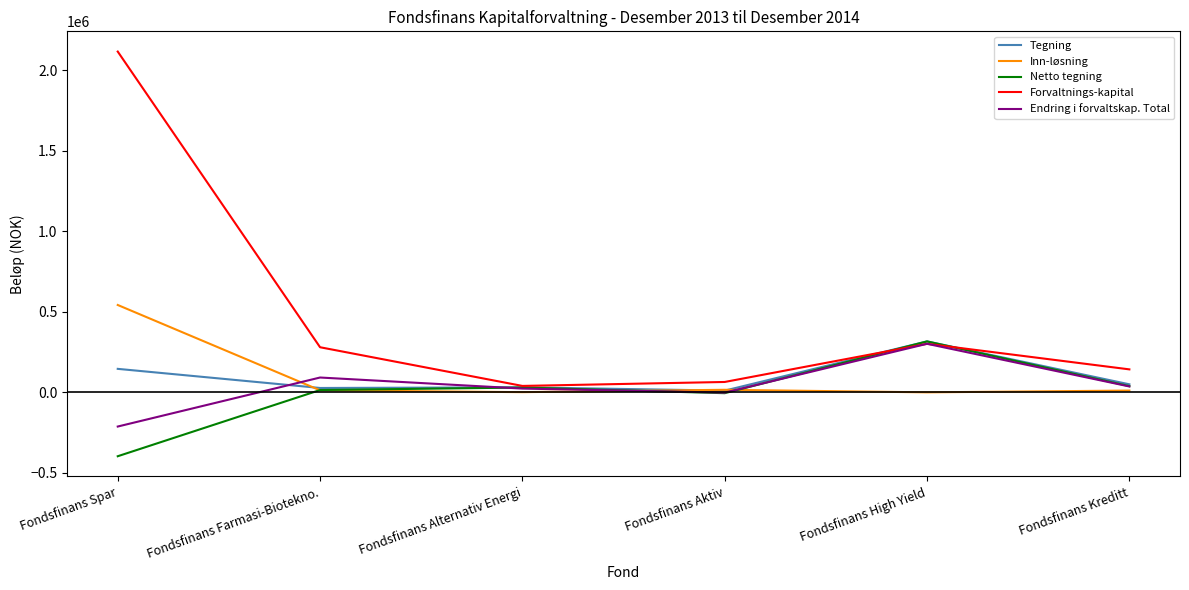

The Forvaltnings-kapital series shows 301459 at Fondsfinans High Yield. True or false?

True